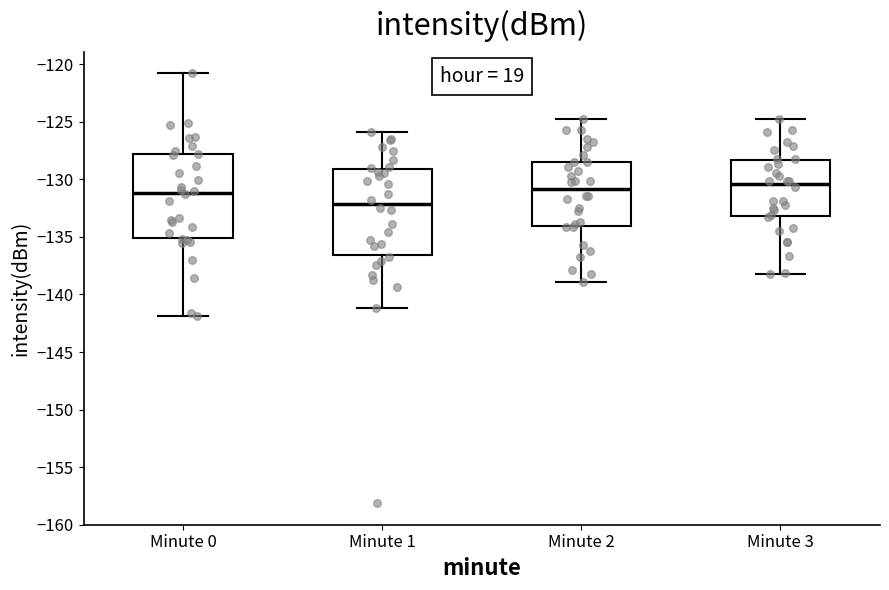

Reading left to right, read every box against the y-axis: the position of its median line, the range the box covers, and the ends of its whiskers. The values are not printed on the chart, so give them approximately, as read against the axis.

Minute 0: median -131.0, box -135.0 to -128.0, whiskers -142.0 to -121.0
Minute 1: median -132.0, box -136.5 to -129.0, whiskers -141.0 to -126.0
Minute 2: median -131.0, box -134.0 to -128.5, whiskers -139.0 to -125.0
Minute 3: median -130.5, box -133.0 to -128.5, whiskers -138.0 to -125.0